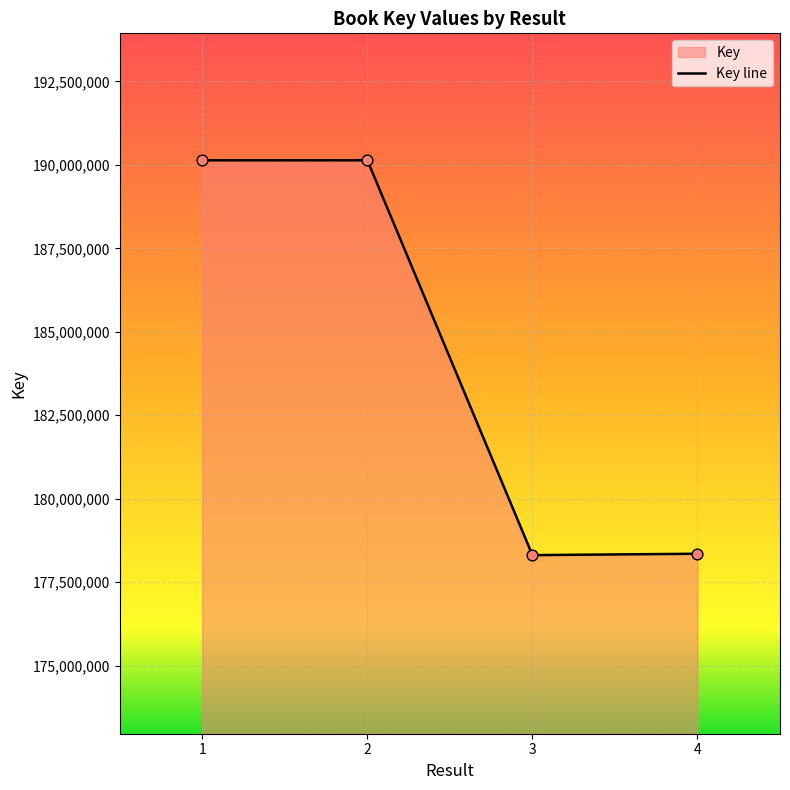

What is the change in value from 1 to 4?

-11784885